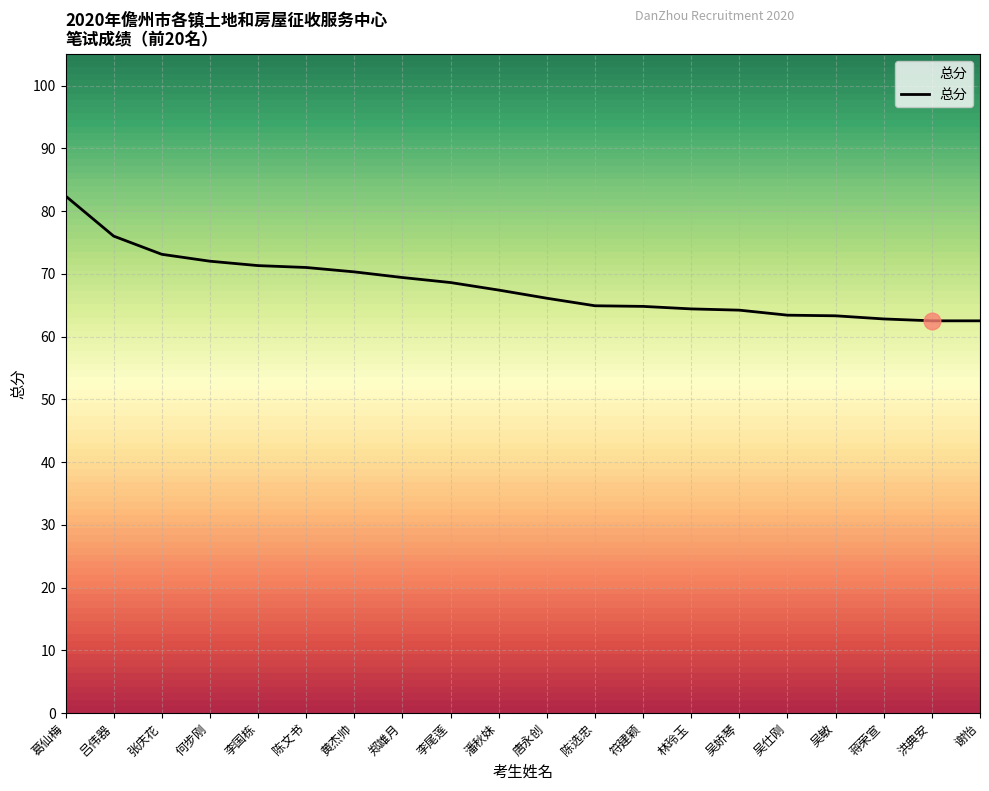

Between 陈文书 and 林玲玉, which is larger?

陈文书